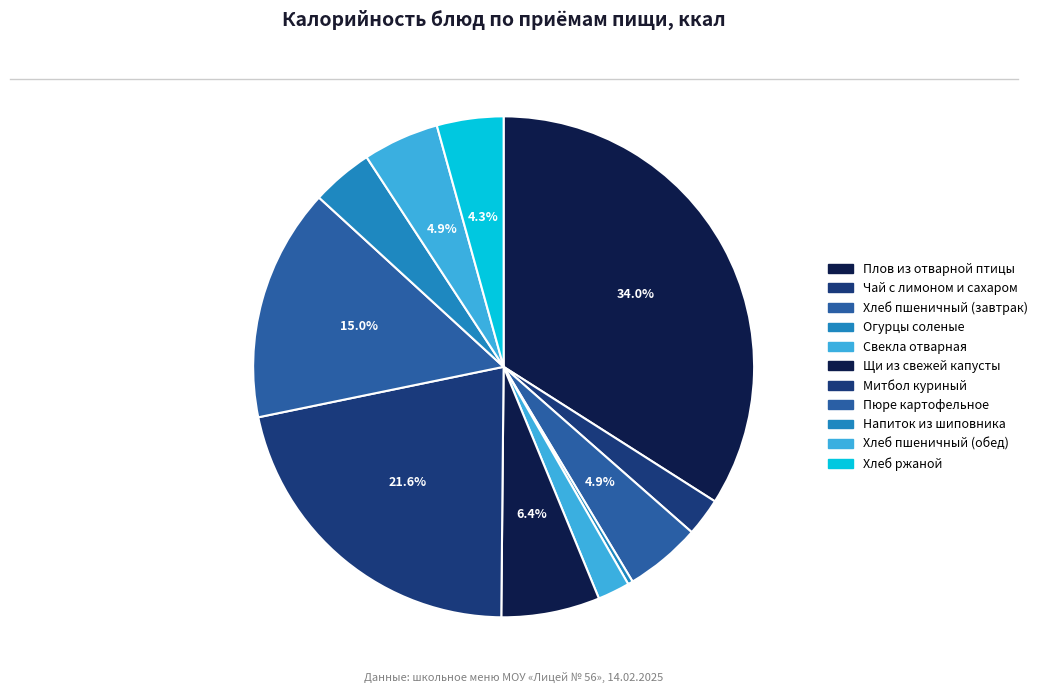

Is it true that Митбол куриный is 22% of the pie?

True